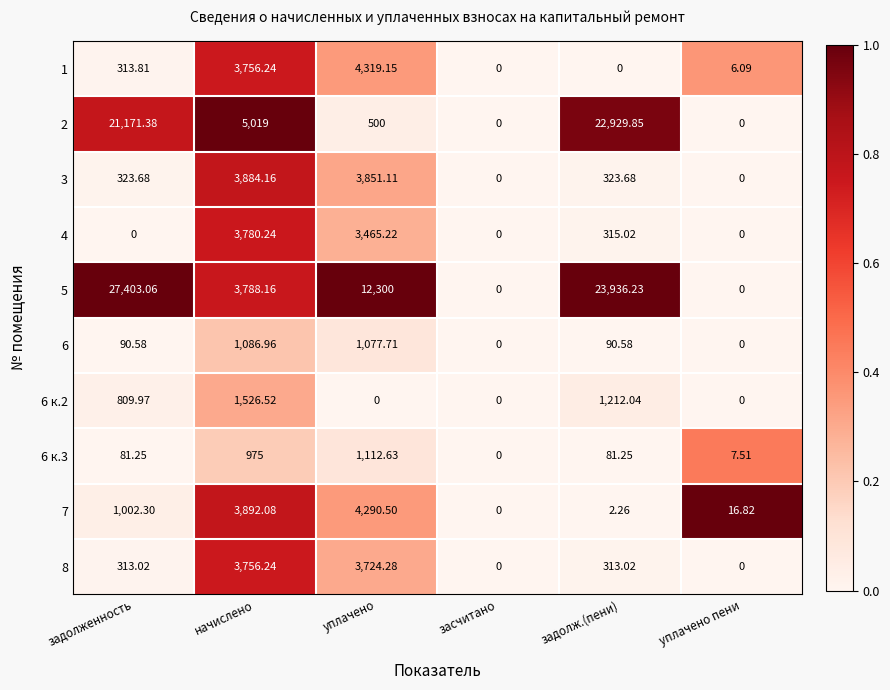

Count the number of categories in the chart.

6